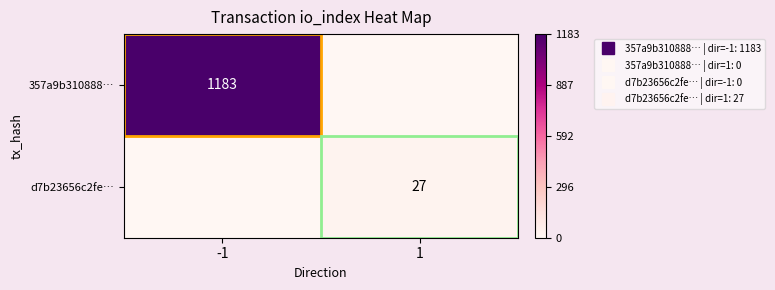

The value of d7b23656c2fe… at -1 is 0. True or false?

True